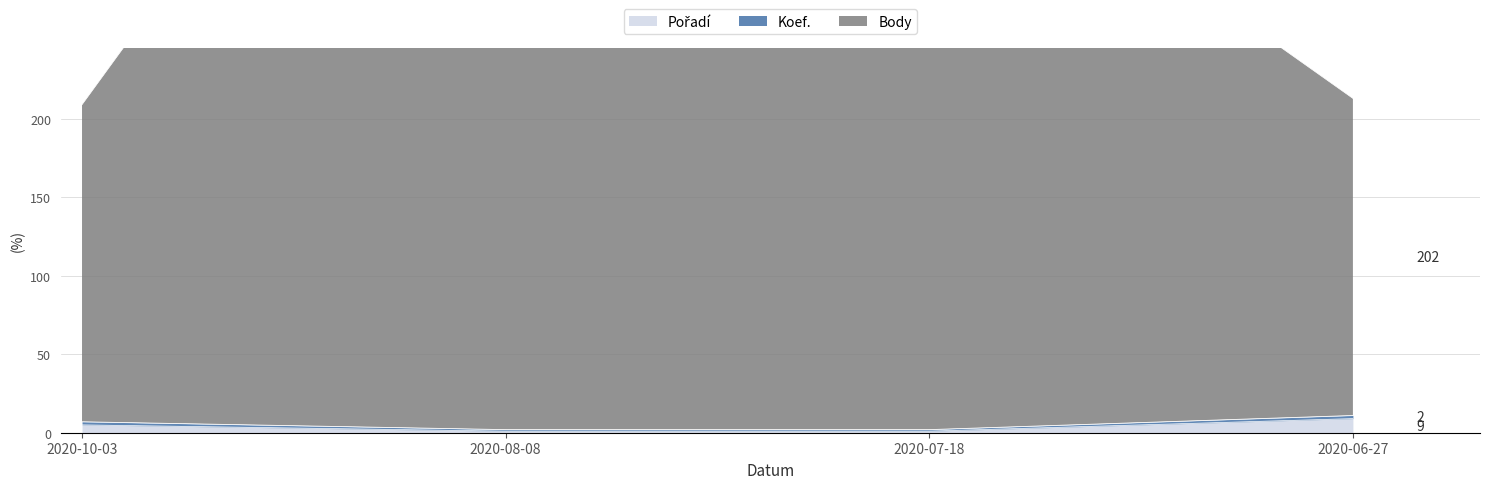

Which label corresponds to the largest value in the chart?

2020-08-08